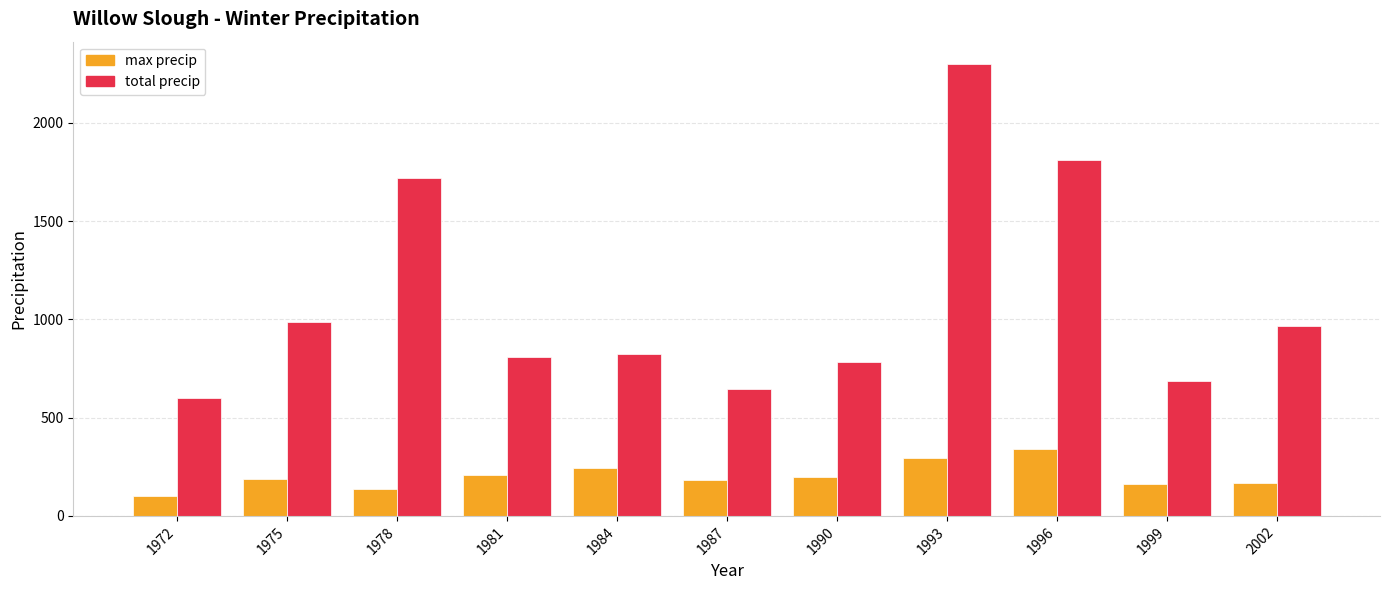

What is the smallest value displayed?

103